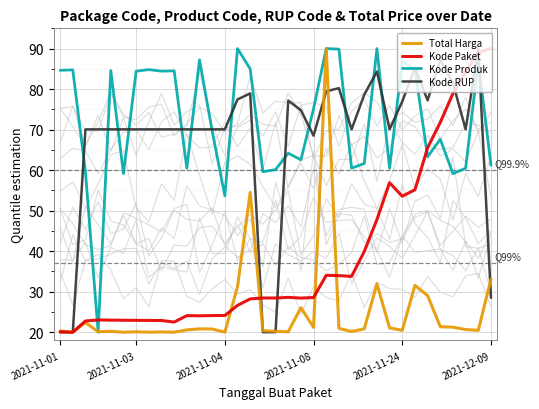

What is the lowest value of the Kode Produk series?

20.0